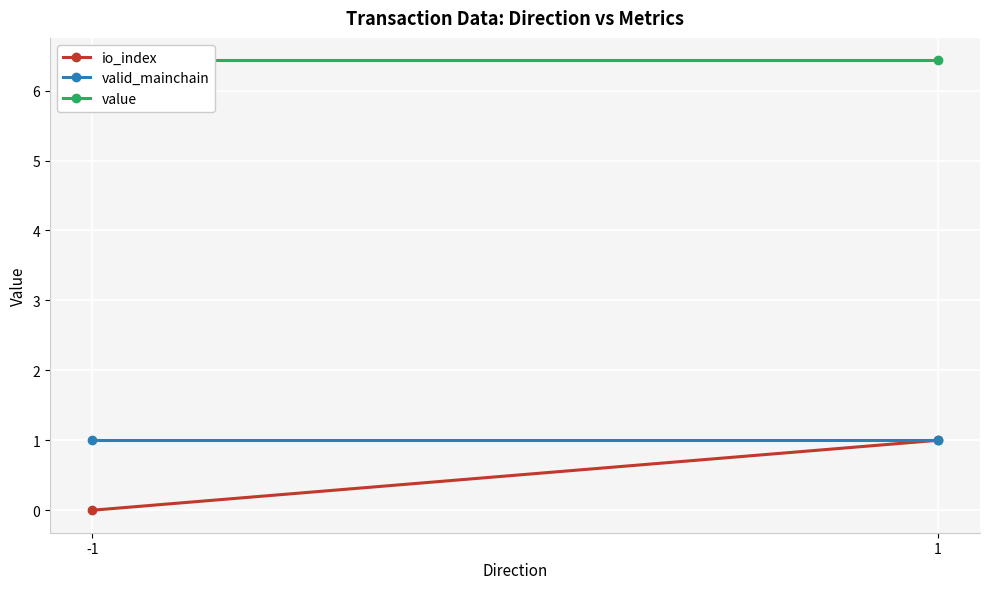

Reading right to left, transcribe all the data shown in this chart.

io_index: 1.0	0.0
valid_mainchain: 1.0	1.0
value: 6.4	6.4